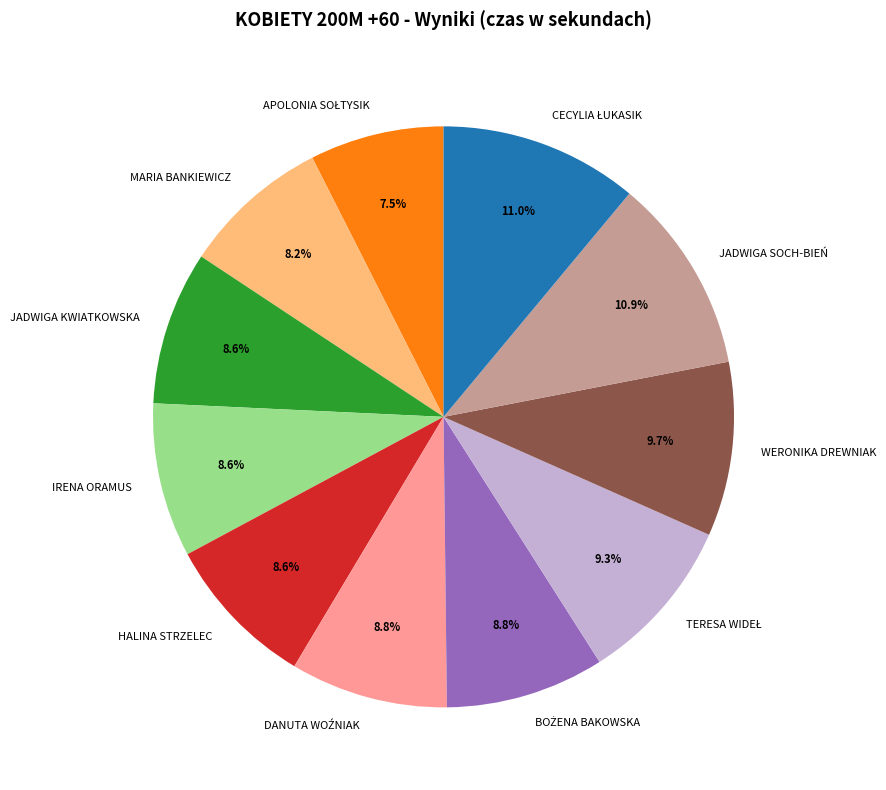

To the nearest percent, what is the difference between the HALINA STRZELEC and JADWIGA SOCH-BIEŃ slice percentages?

2%